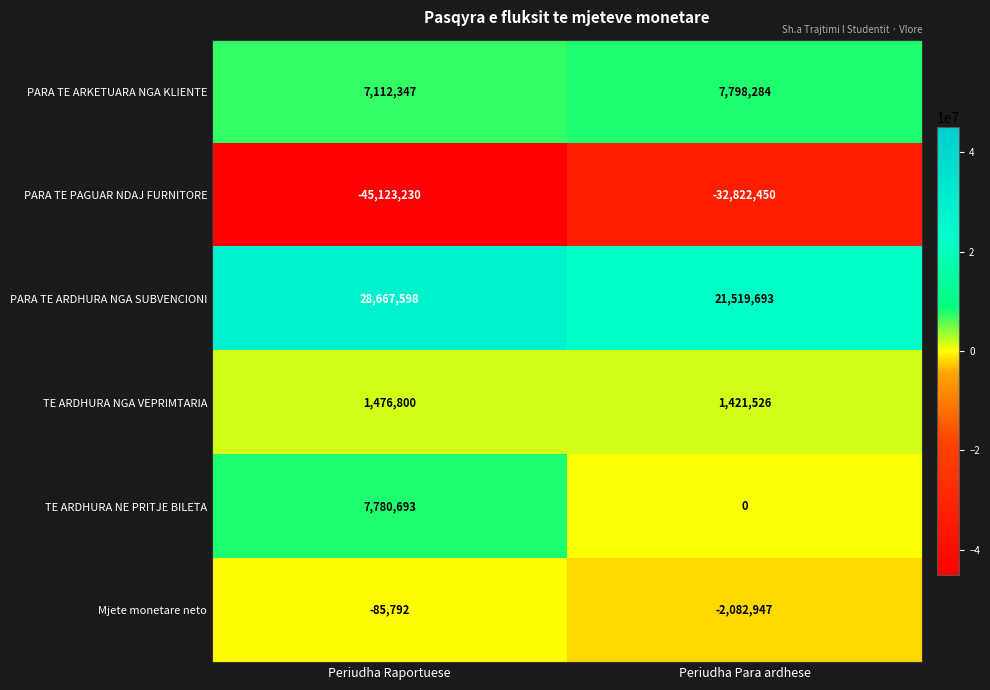

Reading left to right, list all the values displayed in this chart.

PARA TE ARKETUARA NGA KLIENTE: 7112347	7798284
PARA TE PAGUAR NDAJ FURNITORE: -45123230	-32822450
PARA TE ARDHURA NGA SUBVENCIONI: 28667598	21519693
TE ARDHURA NGA VEPRIMTARIA: 1476800	1421526
TE ARDHURA NE PRITJE BILETA: 7780693	0
Mjete monetare neto: -85792	-2082947